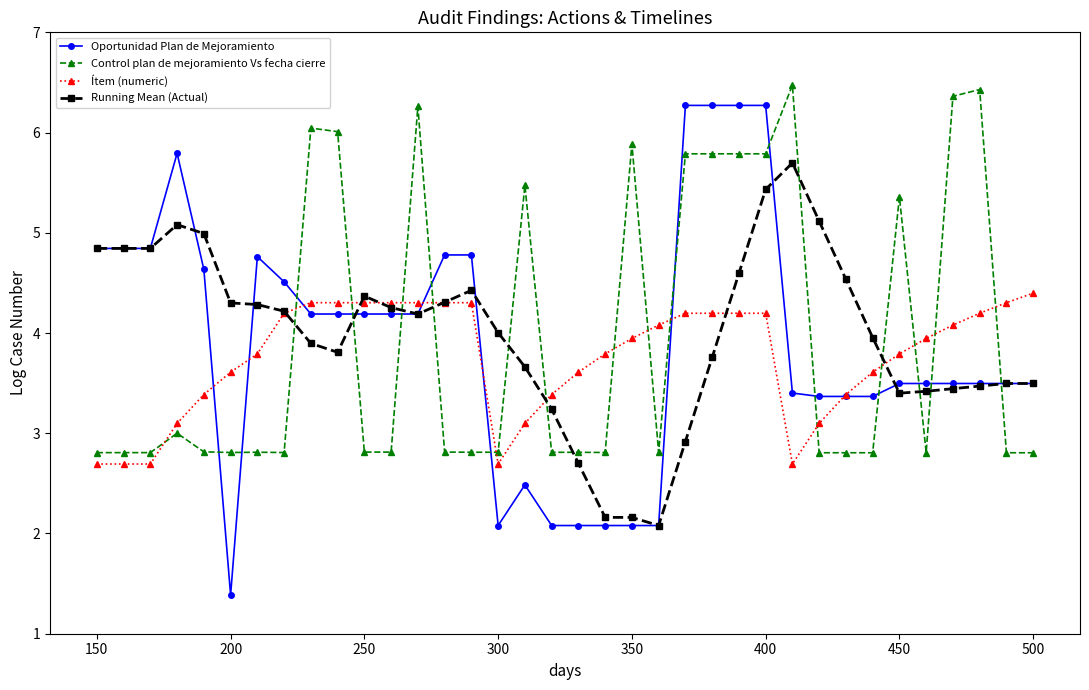

At how many categories does at least one series exceed 1?

36